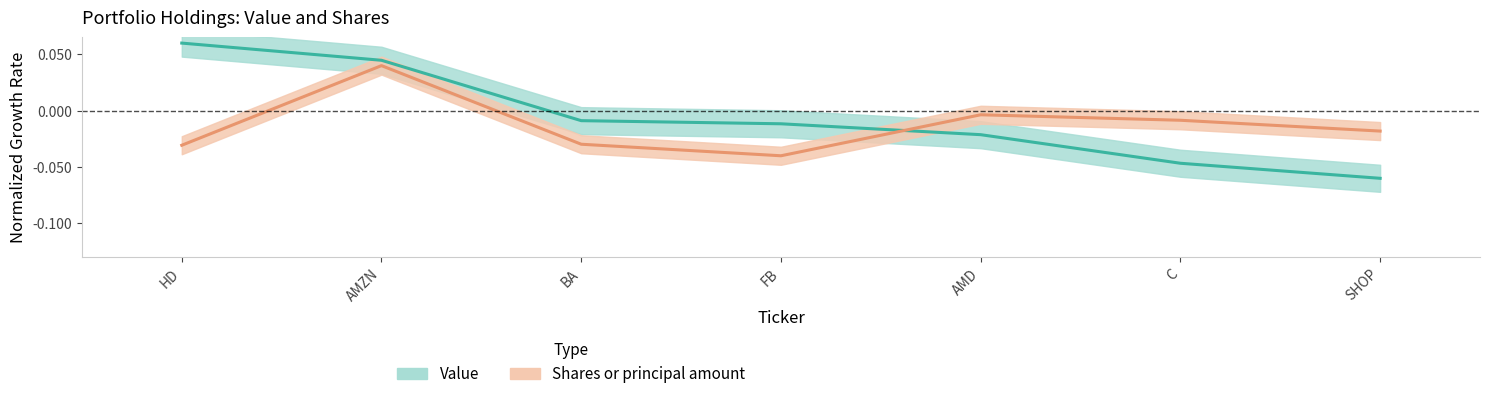

Where is Shares or principal amount nearest to the value 0?

AMD